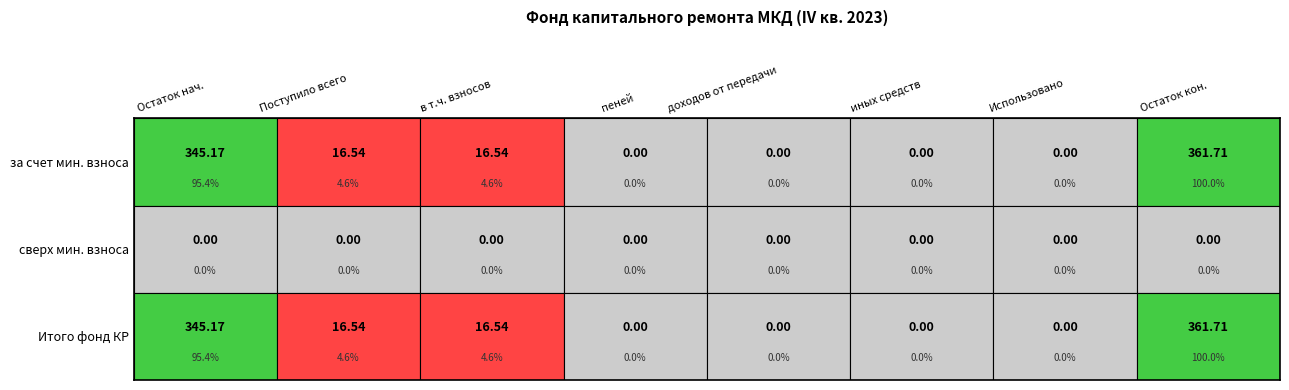

Which series has the widest spread of values?

за счет минимального взноса